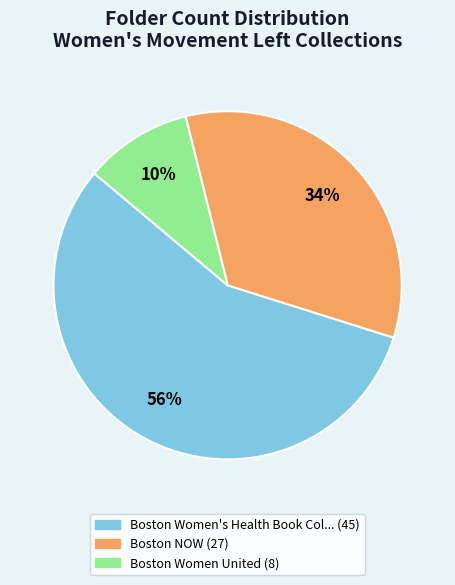

To the nearest percent, what is the average slice percentage?

33%